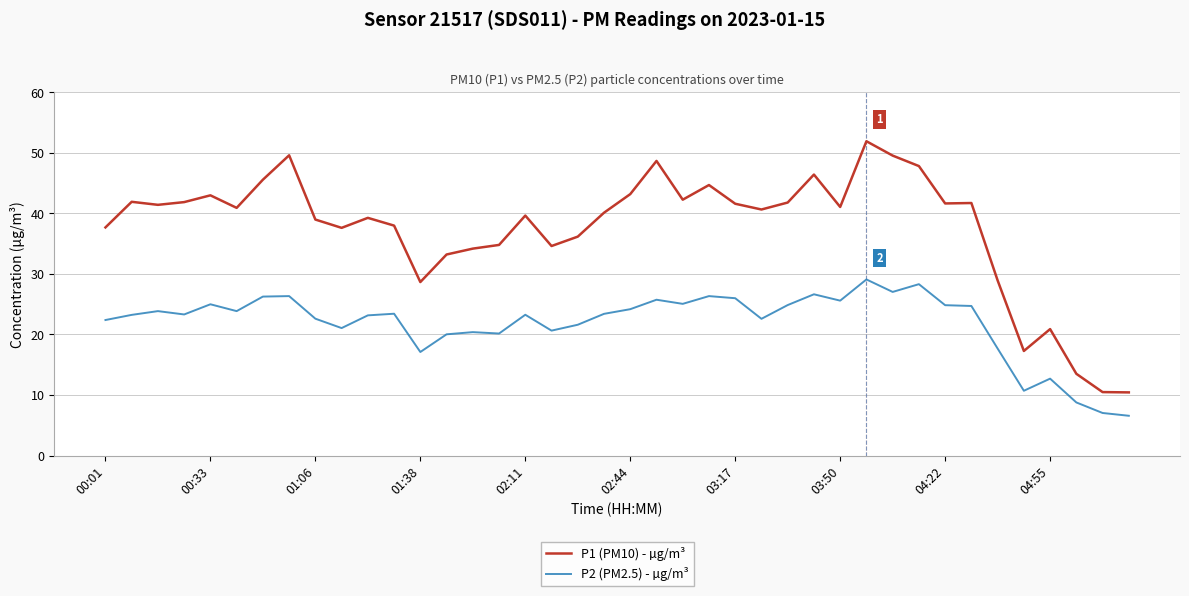

Which series has the widest spread of values?

P1 (PM10) - µg/m³